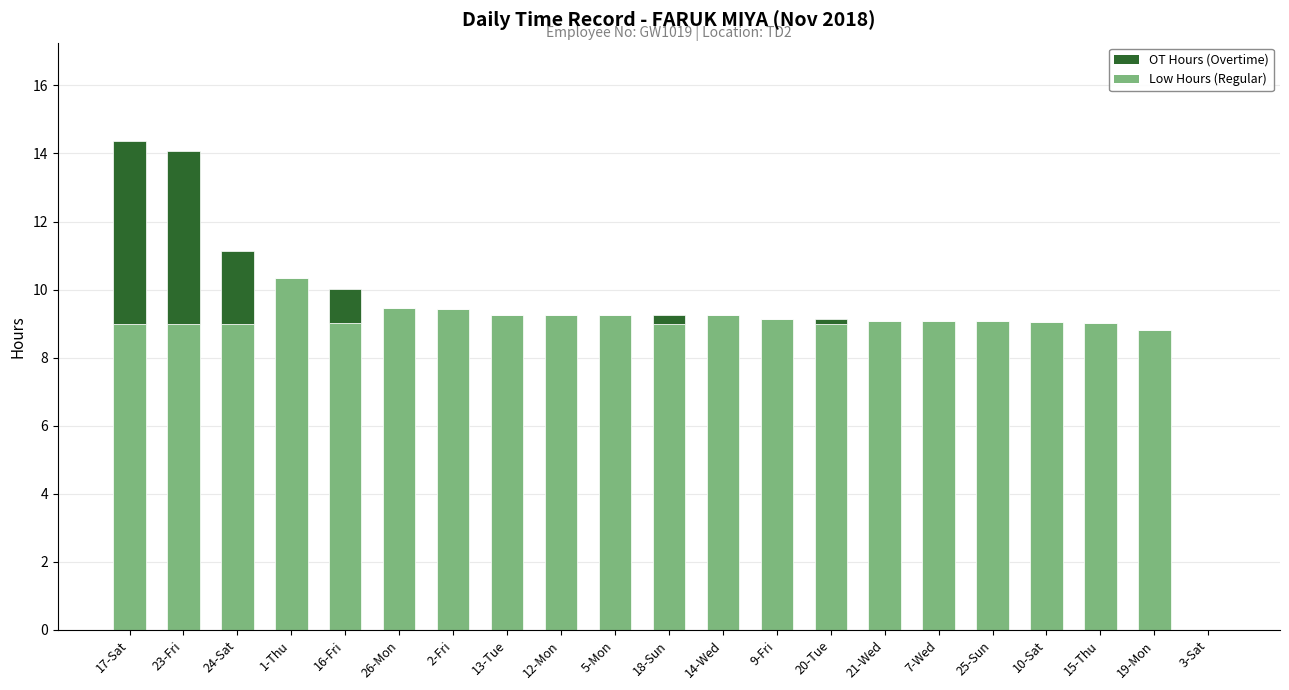

What is the total value across all series at 26-Mon?

9.5